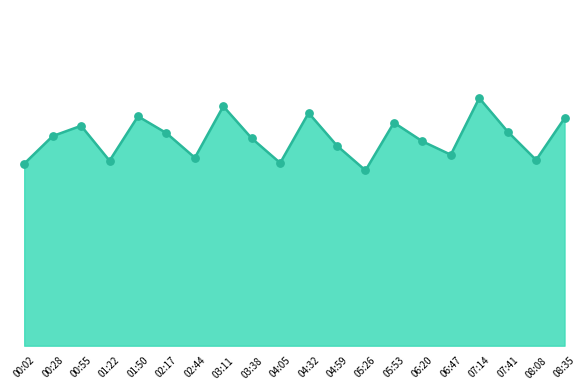

Which has a higher value, 02:44 or 01:22?

02:44